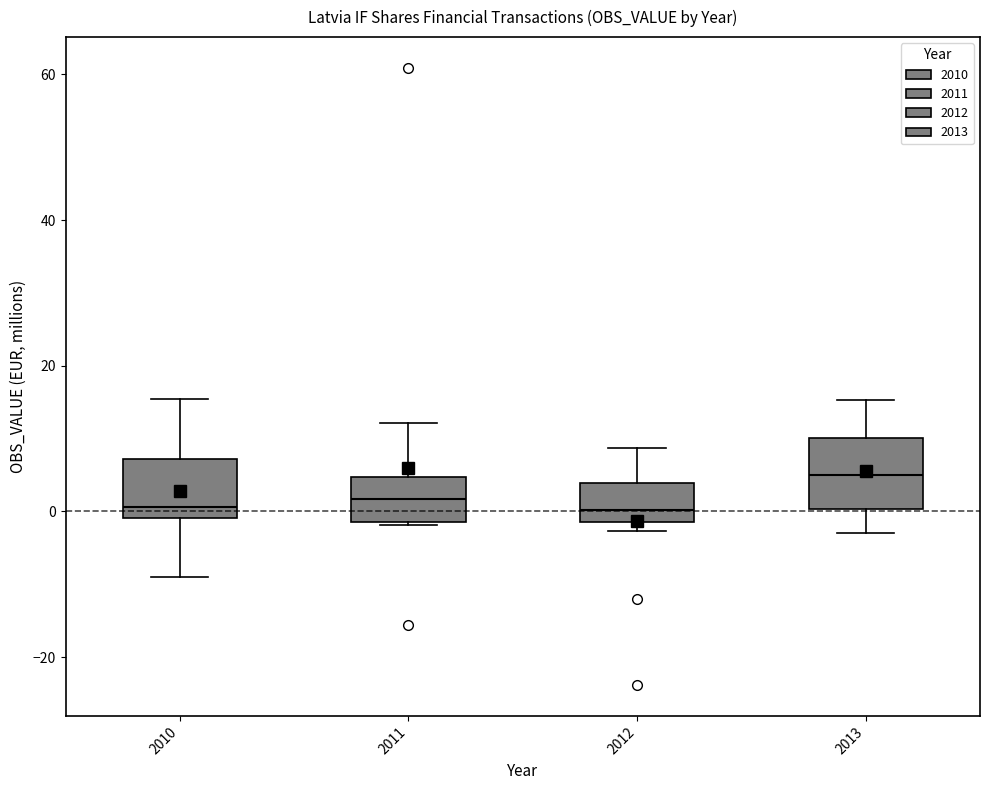

Where does the median line of the box at x = 2013 sit on the y-axis? The values are not printed on the chart, so give them approximately, as read against the axis.

4